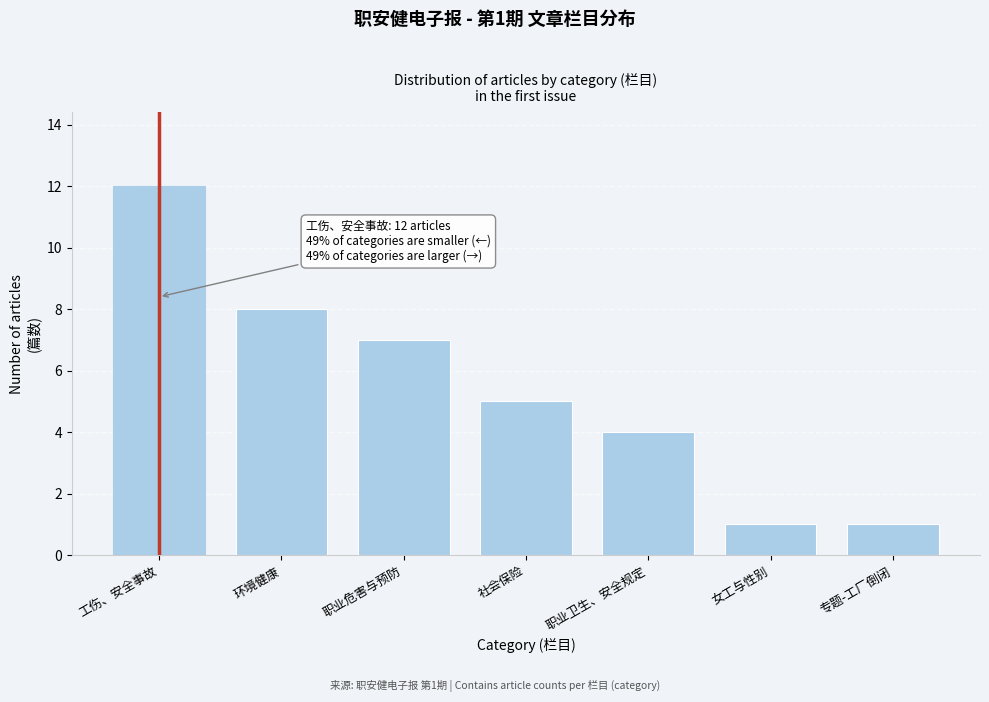

Reading left to right, what are all the values shown in this chart?

工伤、安全事故=12	环境健康=8	职业危害与预防=7	社会保险=5	职业卫生、安全规定=4	女工与性别=1	专题-工厂倒闭=1